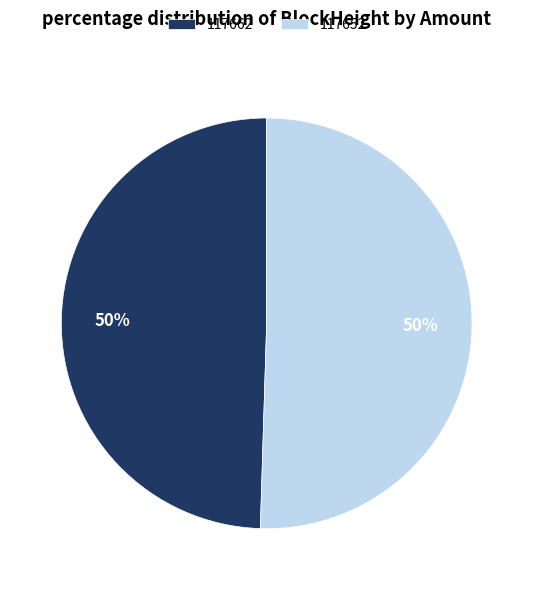

Is the sum of 117652 and 117662 greater than half?

Yes